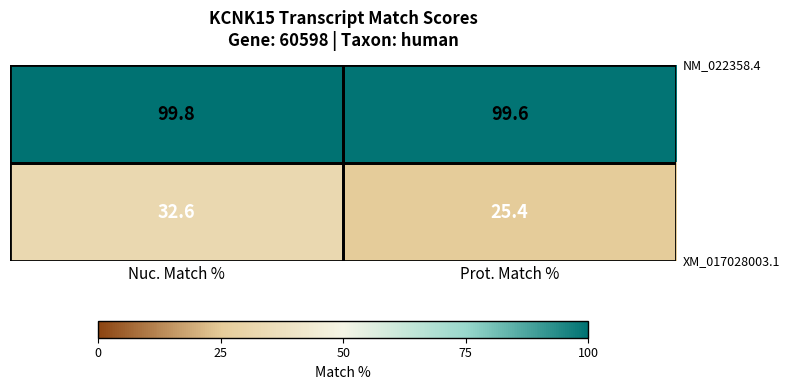

At which category is the sum across all series the highest?

Nuc. Match %